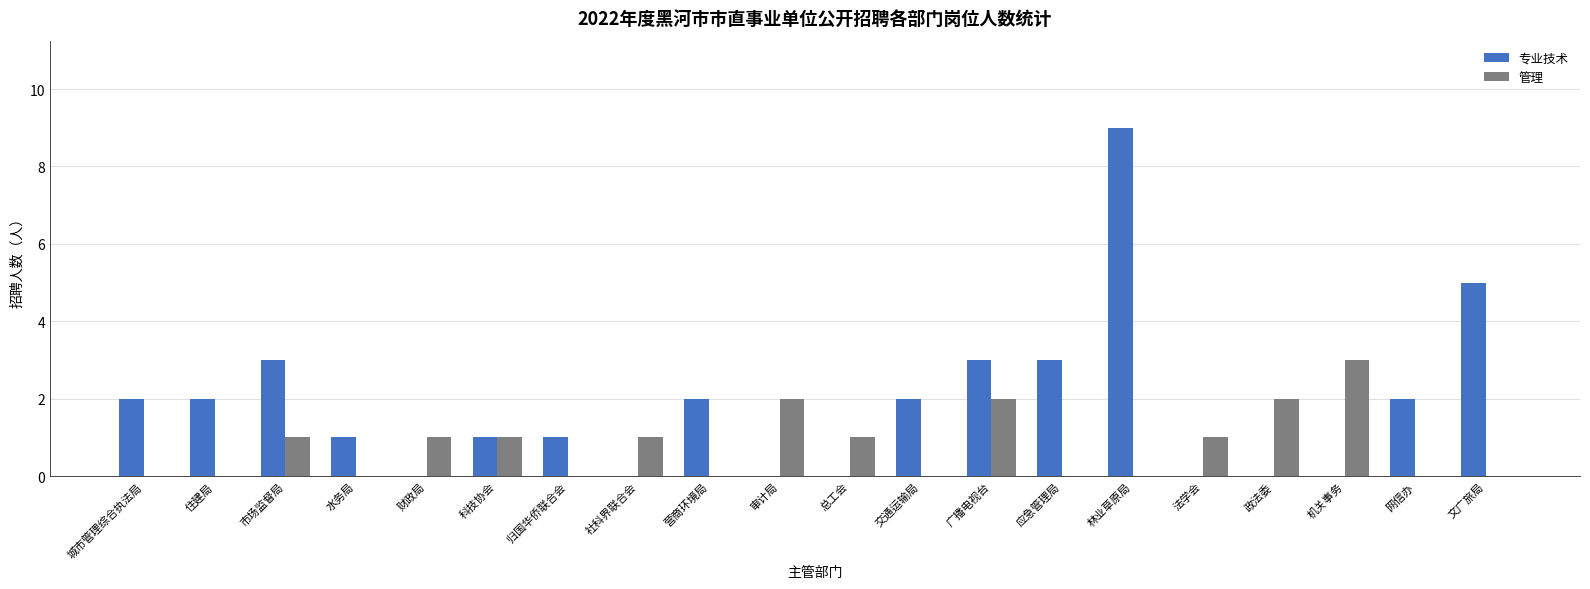

Which series changed the most between 政法委 and 机关事务?

管理